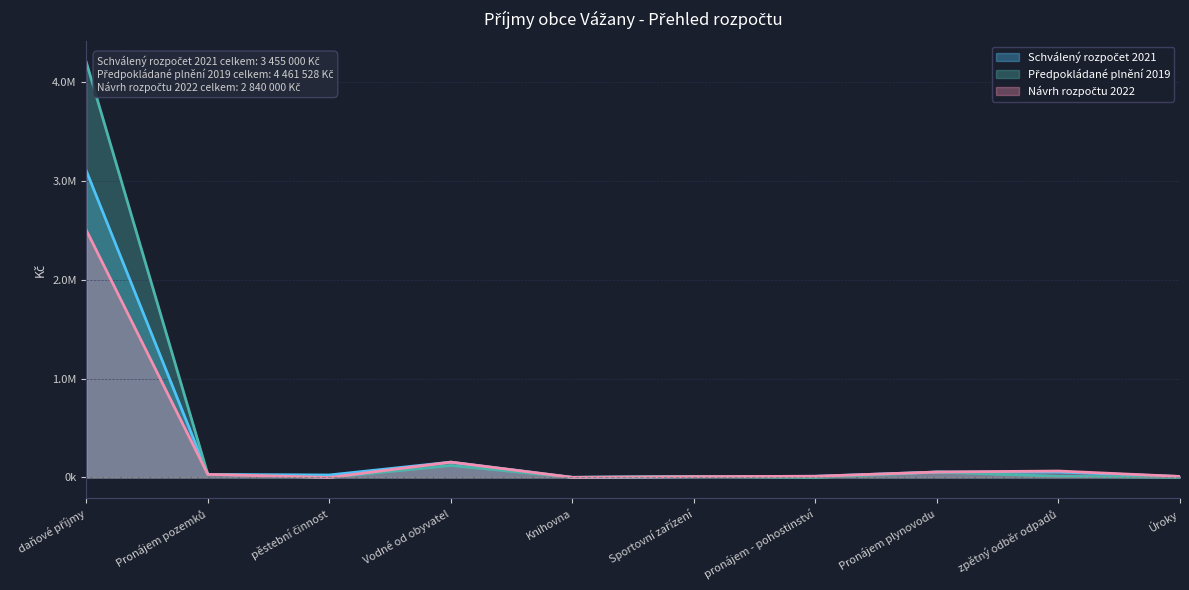

At which label does Schválený rozpočet 2021 first exceed 31000?

daňové příjmy